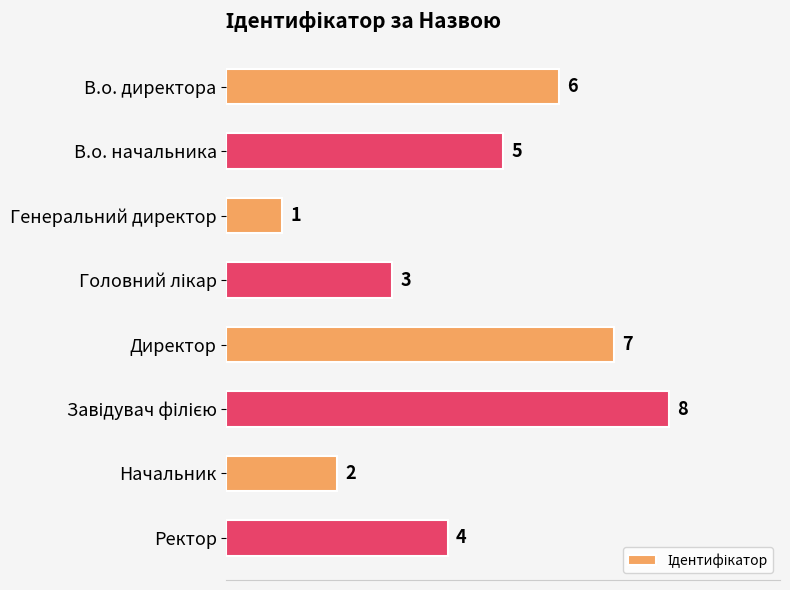

What is the sum of all values?

36